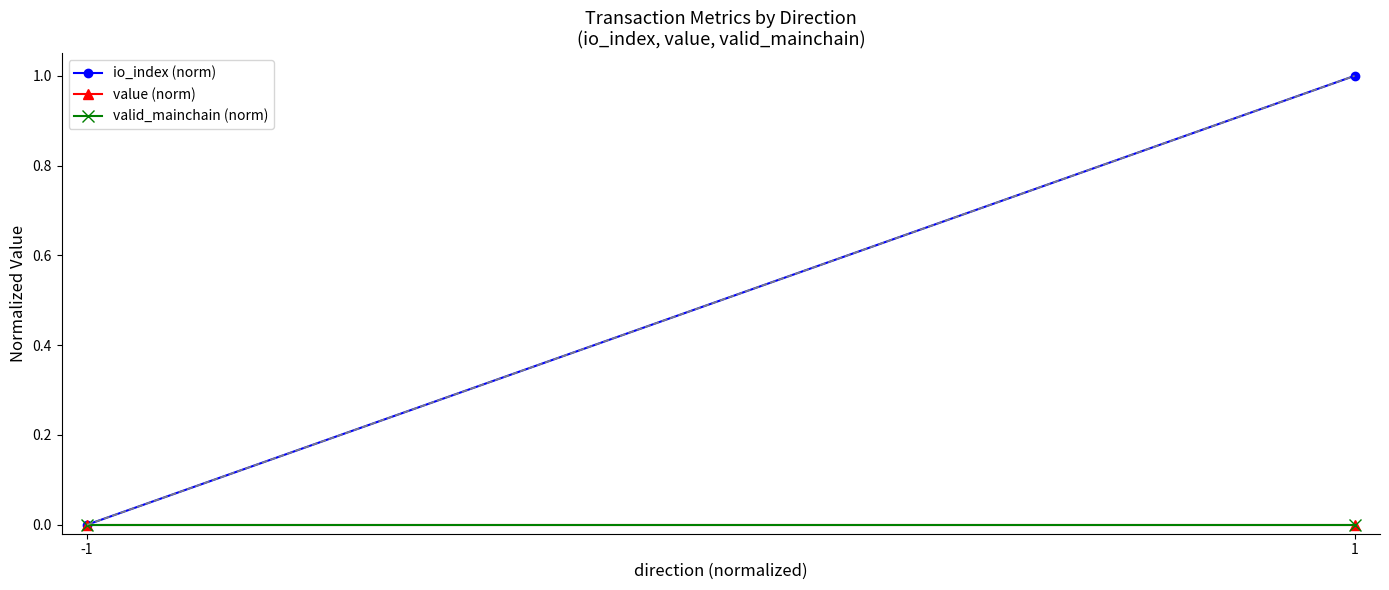

Which series has the largest range (max minus min)?

io_index (norm)